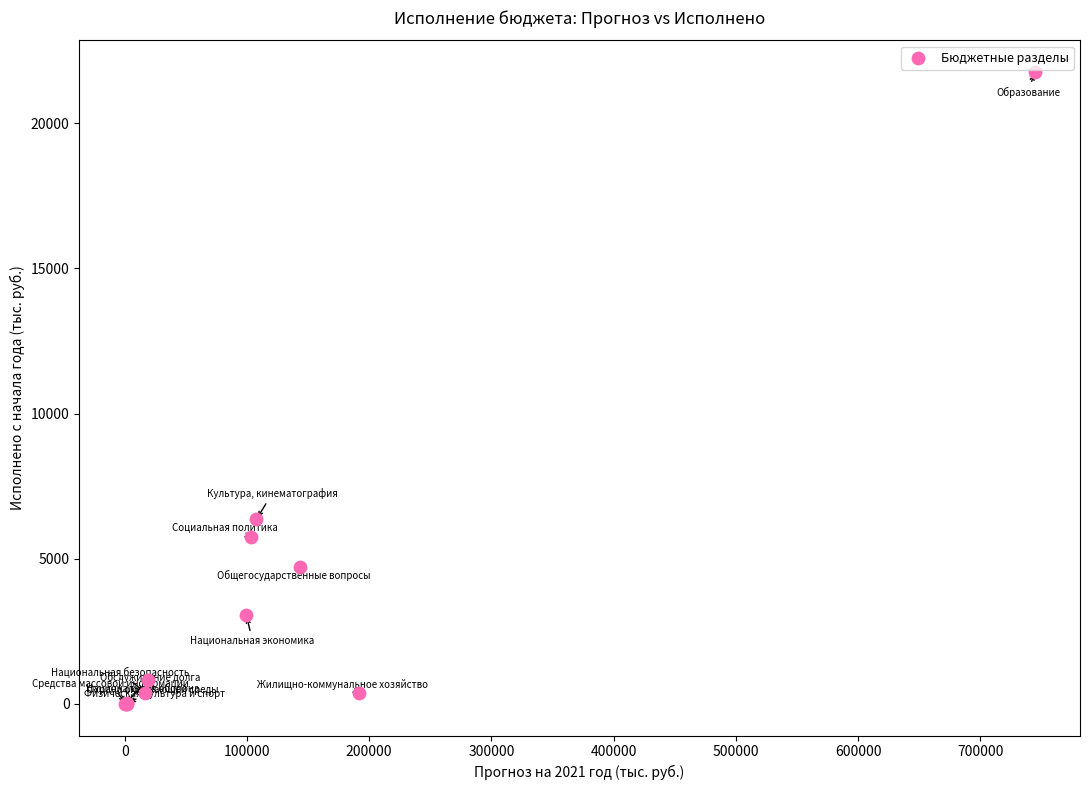

What Y value in the scatter plot is closest to 10881?

6358.3